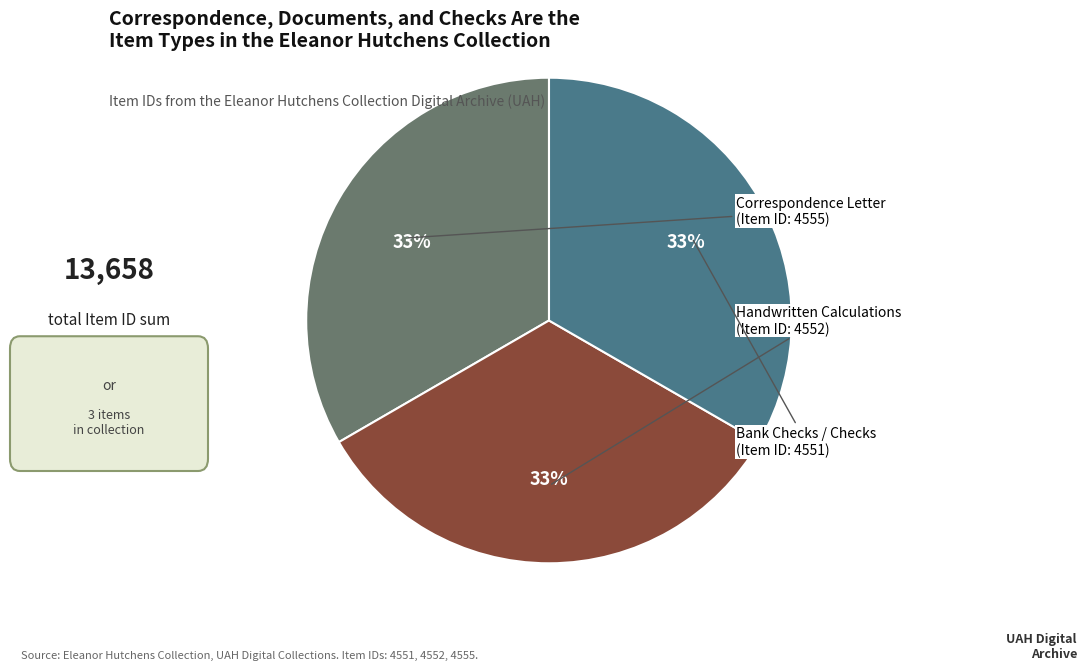

To the nearest percent, what is the average slice percentage?

33%